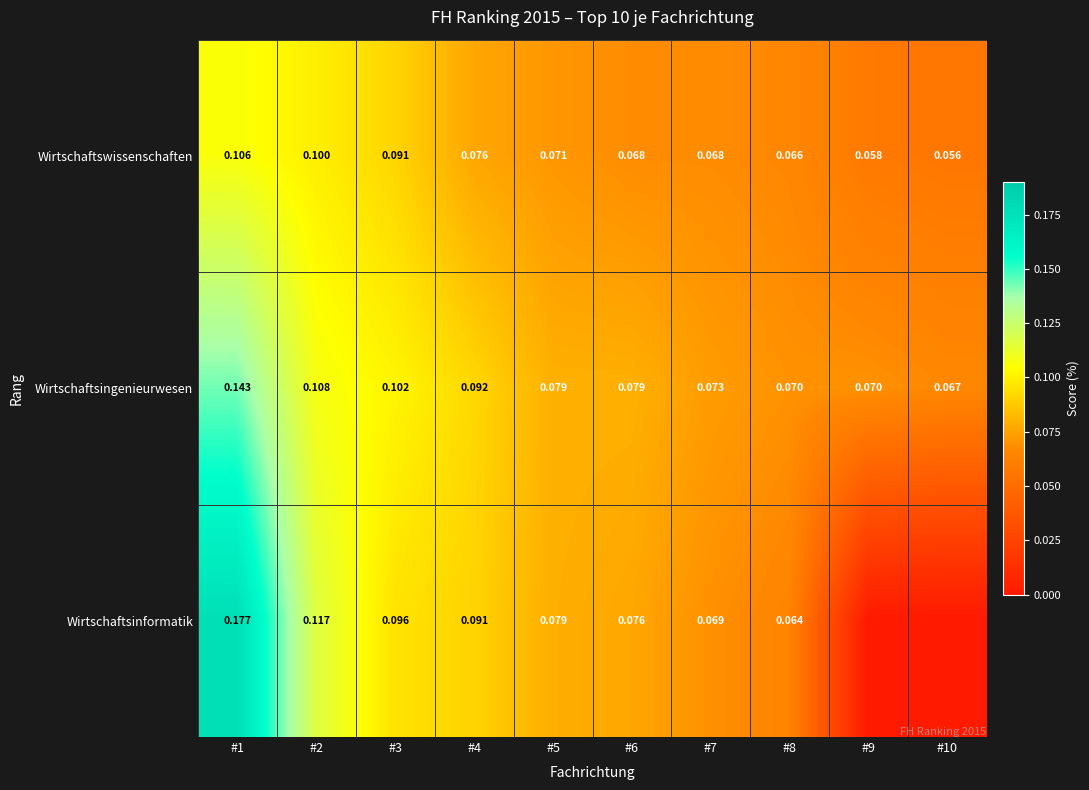

Between #2 and #6, which series saw the biggest shift?

Wirtschaftsinformatik